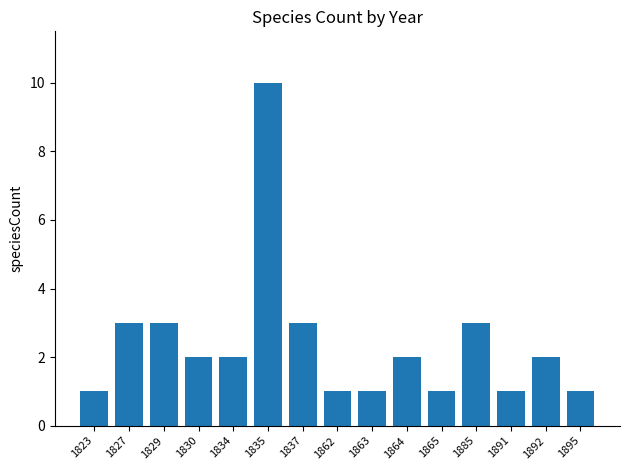

Approximately how many times larger is the value at 1891 compared to 1895?

1.0